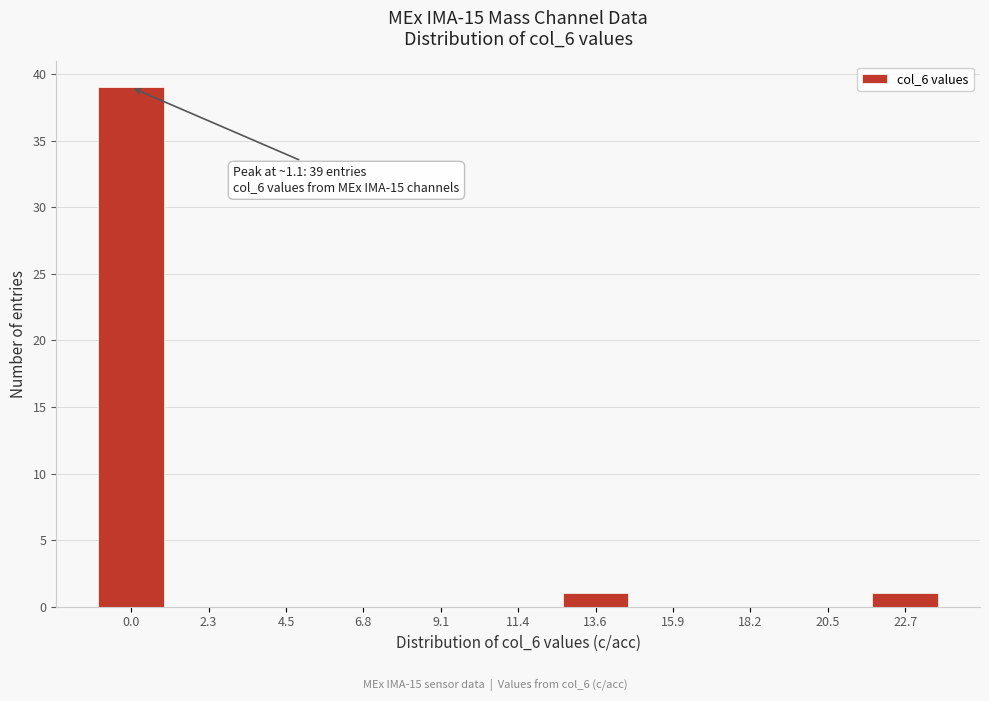

Reading right to left, list all the values displayed in this chart.

22.7=1	20.5=0	18.2=0	15.9=0	13.6=1	11.4=0	9.1=0	6.8=0	4.5=0	2.3=0	0.0=39